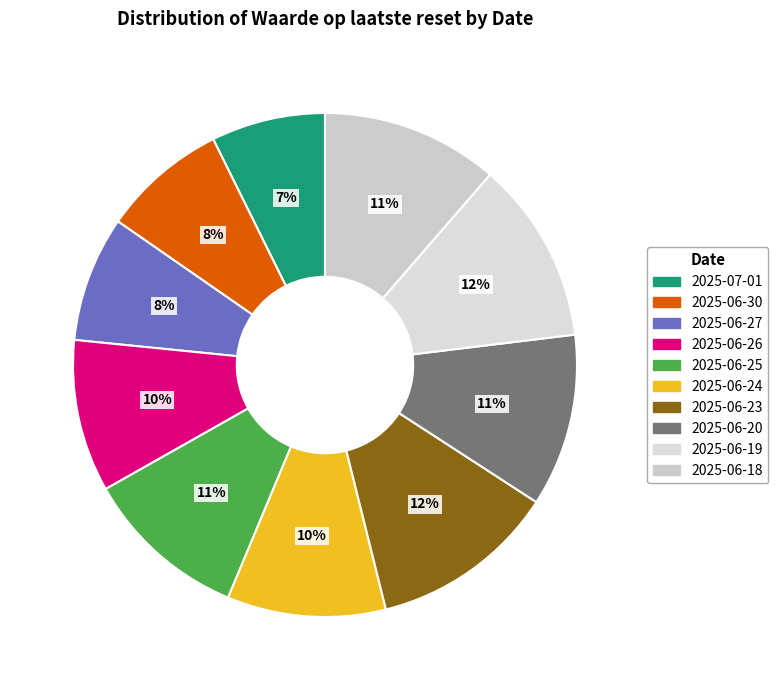

Count the number of slices in the pie.

10